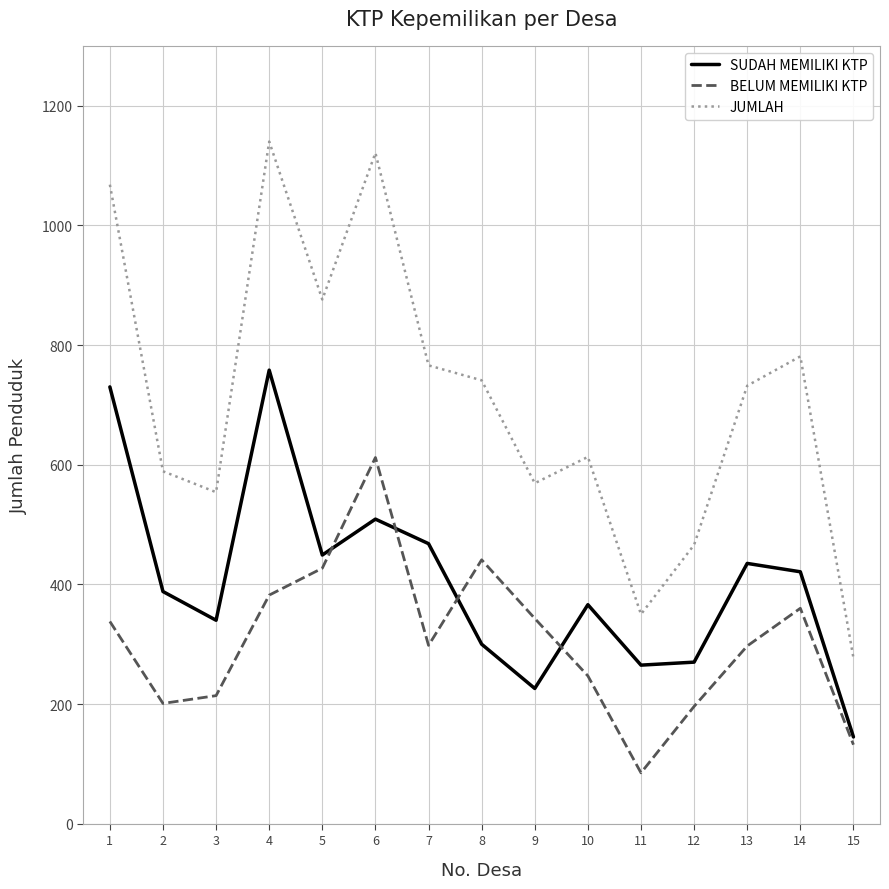

Between which two adjacent categories do SUDAH MEMILIKI KTP and BELUM MEMILIKI KTP first intersect?

5 and 6